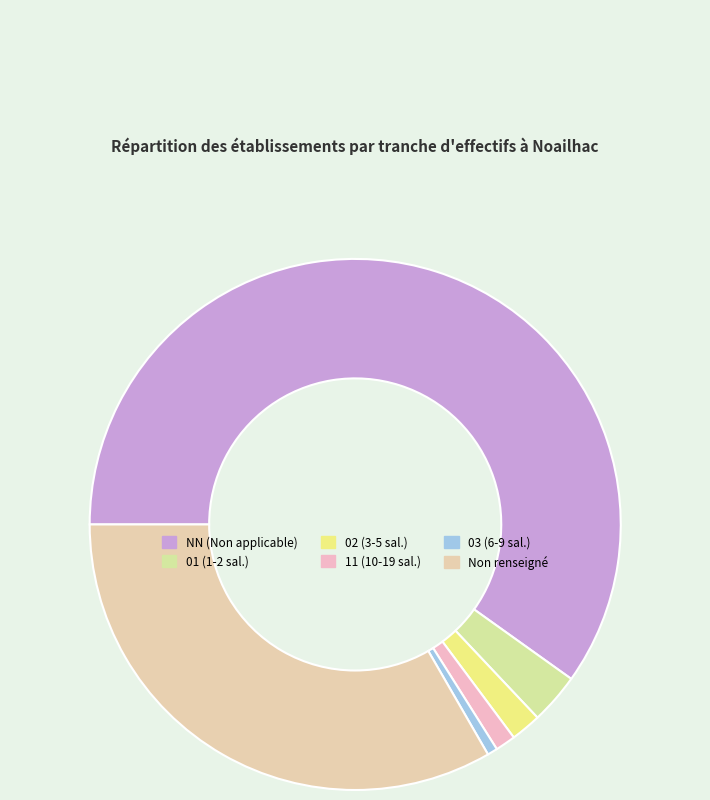

How many segments does this pie chart have?

6